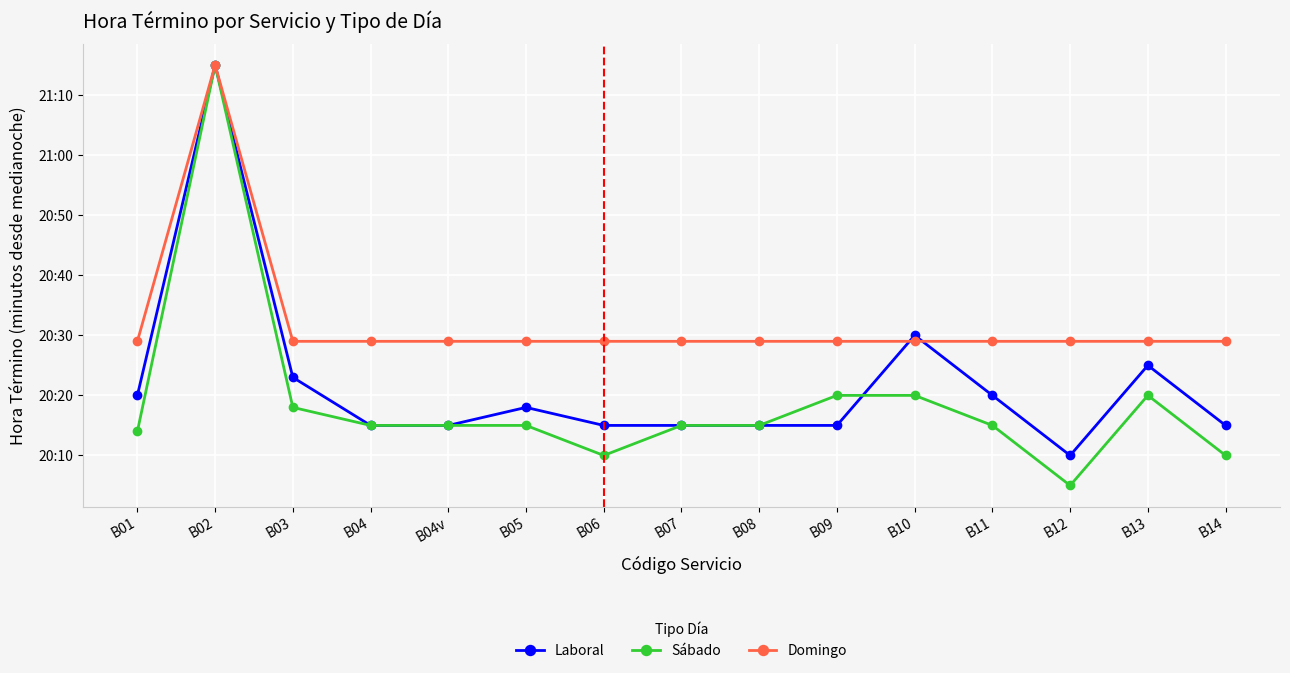

Which series changed the most between B04 and B13?

Laboral